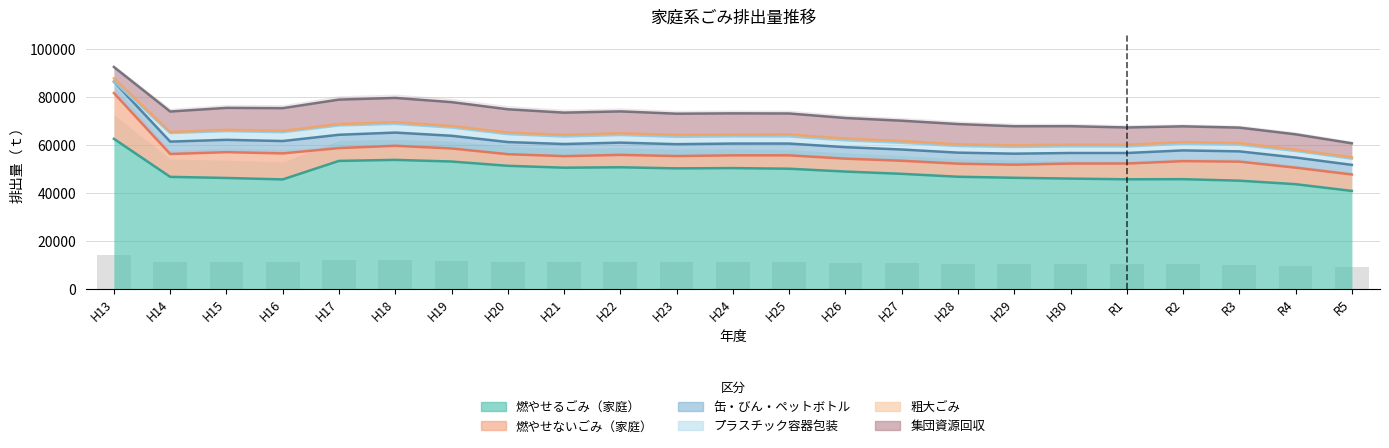

Which has a higher value, H22 or R4?

H22